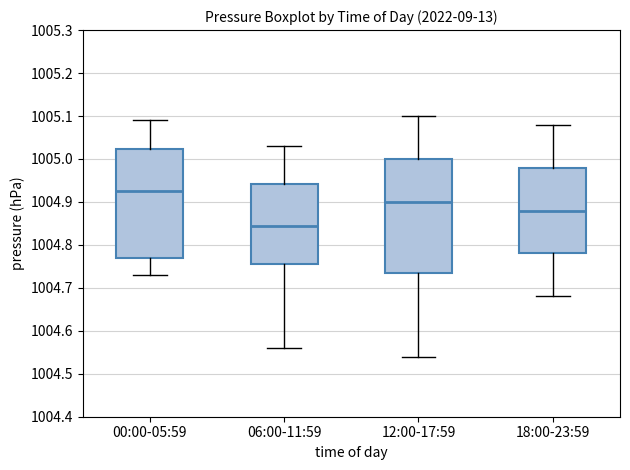

Reading left to right, transcribe this box plot: for each box, give where its median line is, the range the box spans, and where its two whiskers end, as read against the y-axis. The values are not printed on the chart, so give them approximately, as read against the axis.

00:00-05:59: median 1004.93, box 1004.77 to 1005.02, whiskers 1004.73 to 1005.09
06:00-11:59: median 1004.85, box 1004.76 to 1004.94, whiskers 1004.56 to 1005.03
12:00-17:59: median 1004.90, box 1004.74 to 1005.00, whiskers 1004.54 to 1005.10
18:00-23:59: median 1004.88, box 1004.78 to 1004.98, whiskers 1004.68 to 1005.08